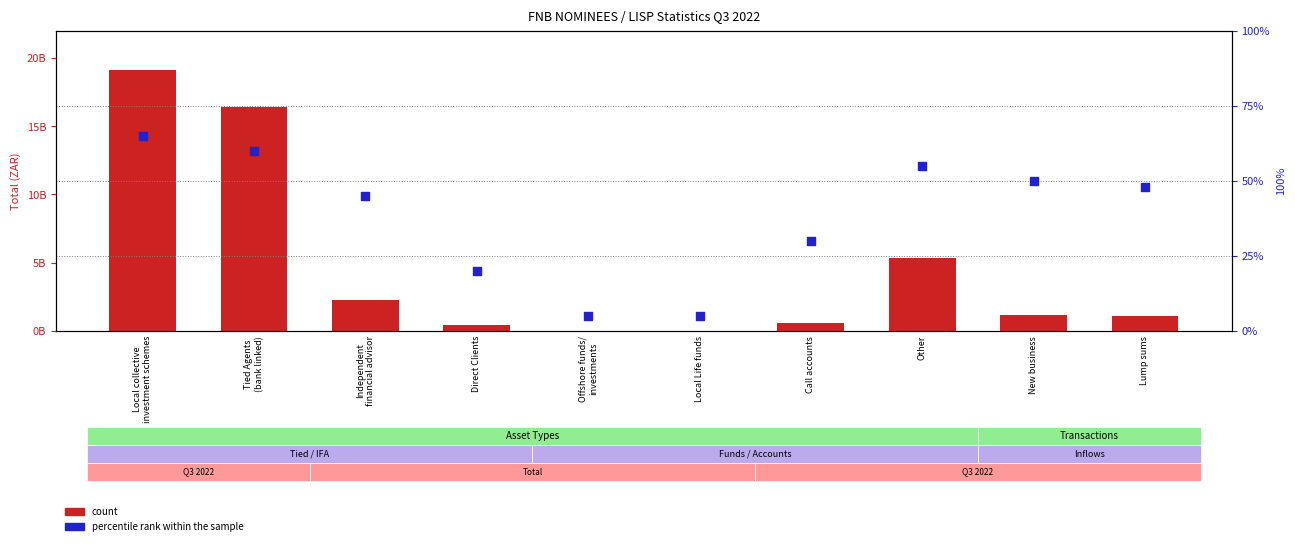

Which series contains the lowest Y value?

count